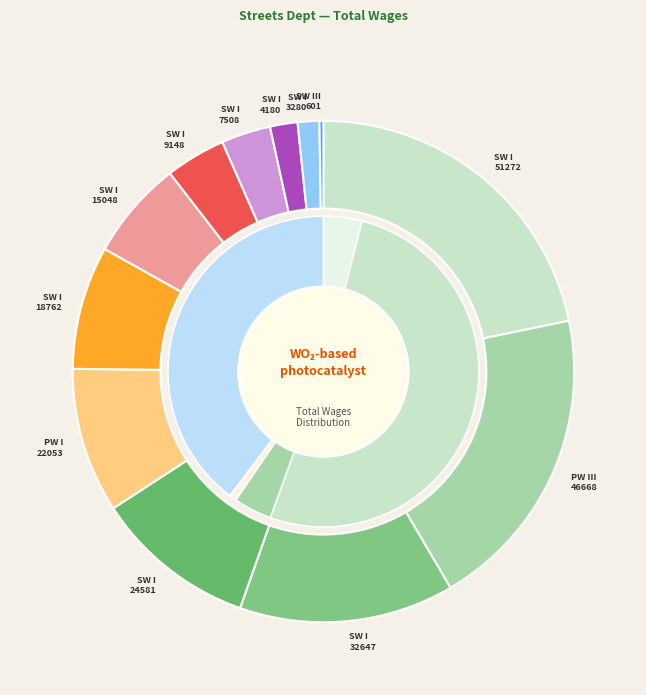

What is the smallest slice in the pie chart?

Streets/Parks Maintenance Worker III